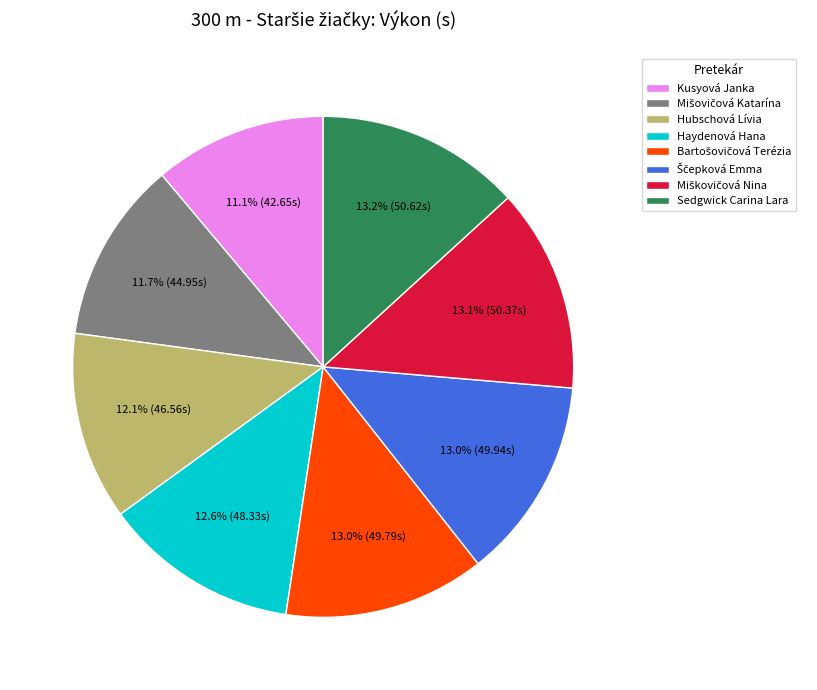

What is the smallest slice in the pie chart?

Kusyová Janka